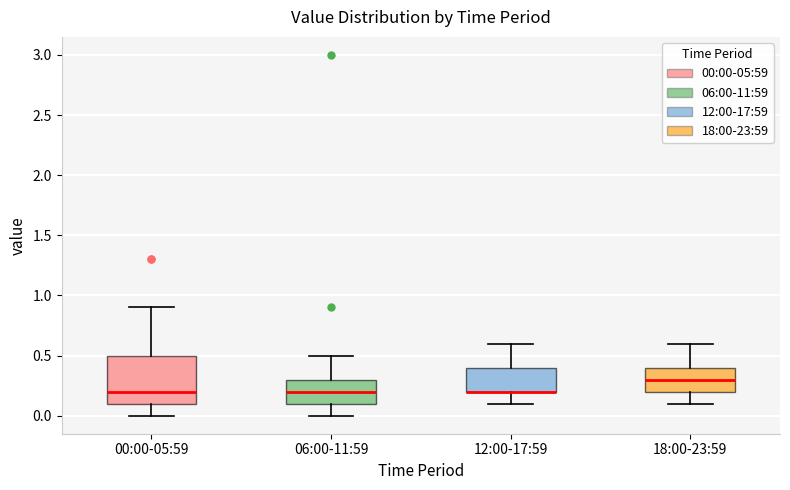

Reading left to right, transcribe this box plot: for each box, give where its median line is, the range the box spans, and where its two whiskers end, as read against the y-axis. The values are not printed on the chart, so give them approximately, as read against the axis.

00:00-05:59: median 0.2, box 0.1 to 0.5, whiskers 0.0 to 0.9
06:00-11:59: median 0.2, box 0.1 to 0.3, whiskers 0.0 to 0.5
12:00-17:59: median 0.2 (drawn on the box's lower edge), box 0.2 to 0.4, whiskers 0.1 to 0.6
18:00-23:59: median 0.3, box 0.2 to 0.4, whiskers 0.1 to 0.6